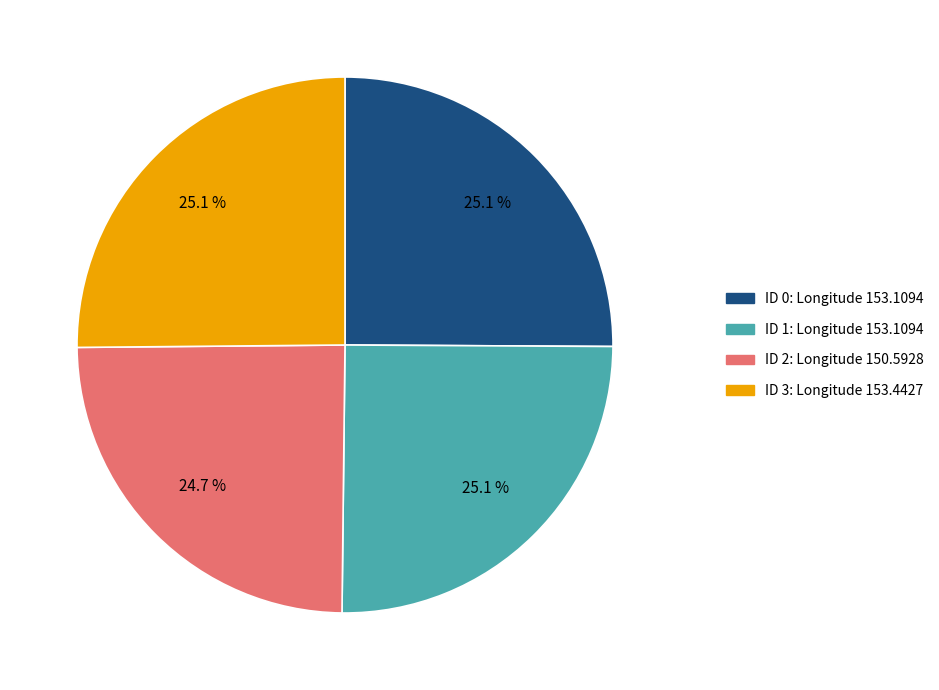

Does ID 0: Longitude 153.1094 represent more than half of the total?

No